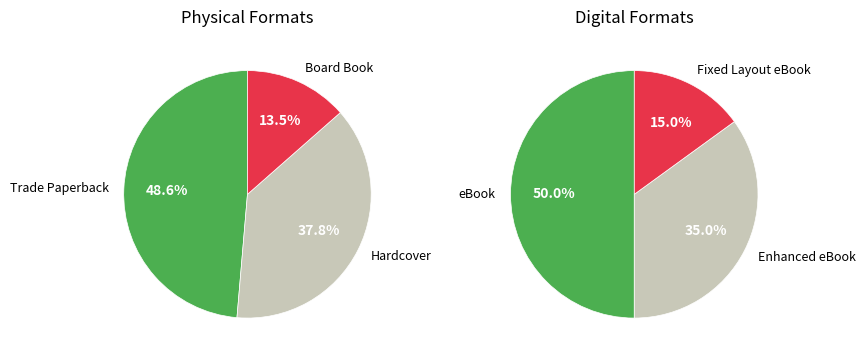

Which has a higher value, Board Book or Trade Paperback?

Trade Paperback